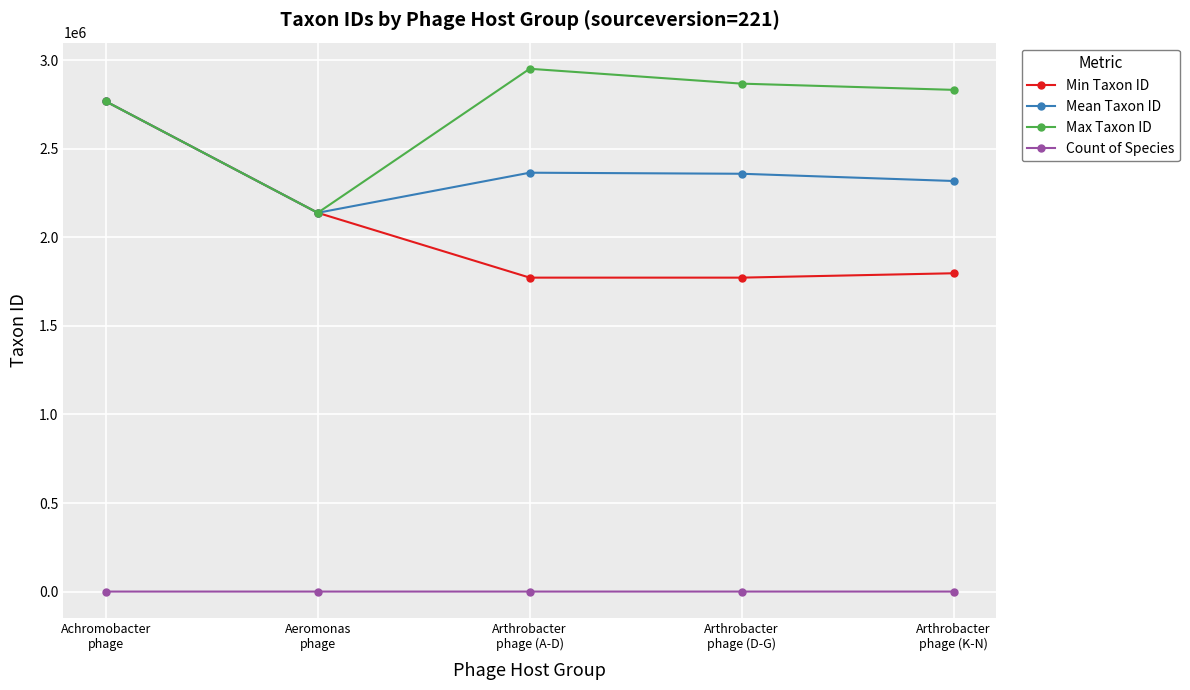

True or false: Count of Species and Max Taxon ID cross at least once.

False